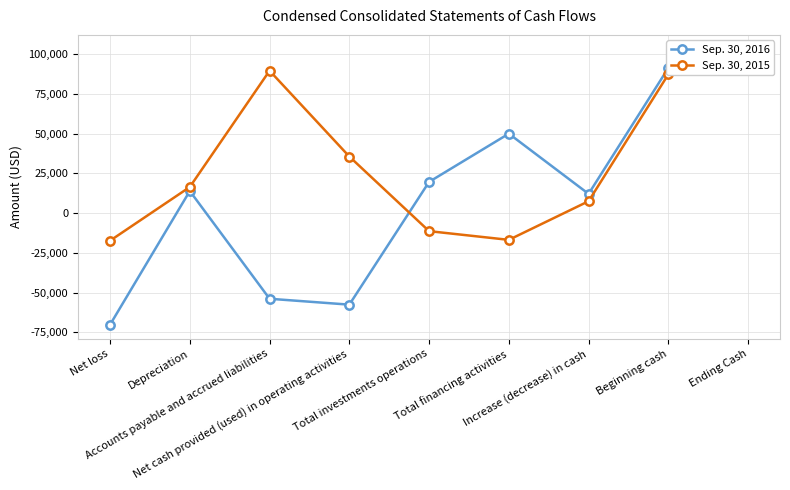

The value of Sep. 30, 2015 at Accounts payable and accrued liabilities is 21043. True or false?

False